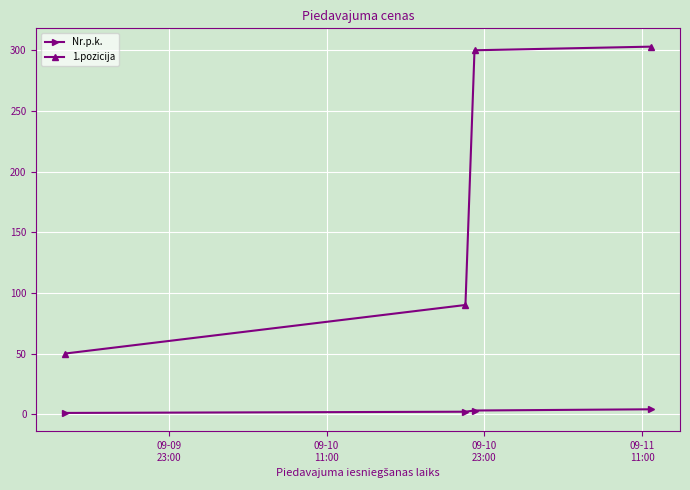

What is the smallest value displayed?

1.0